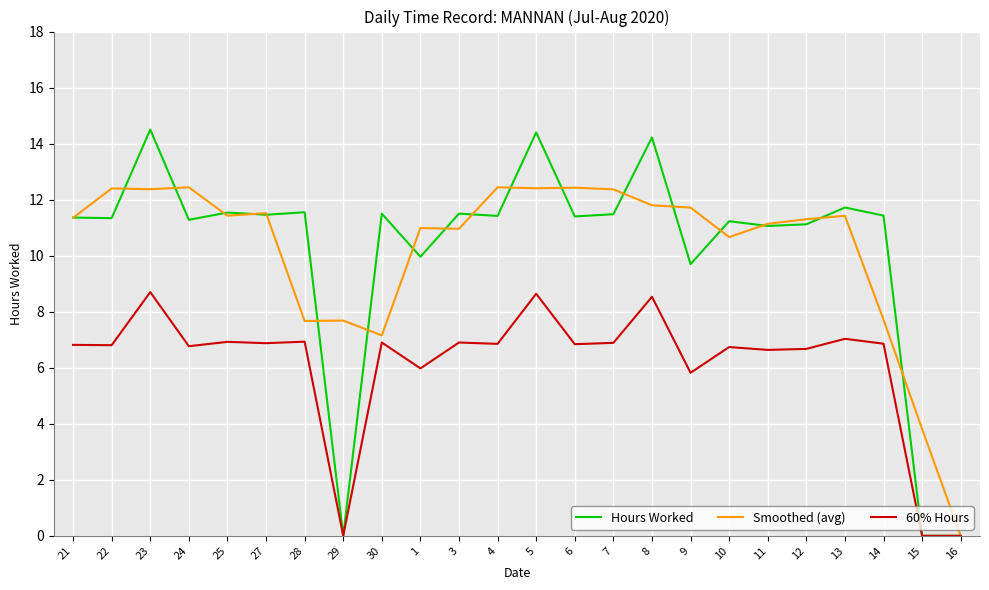

At which label is 60% Hours closest to 4?

9